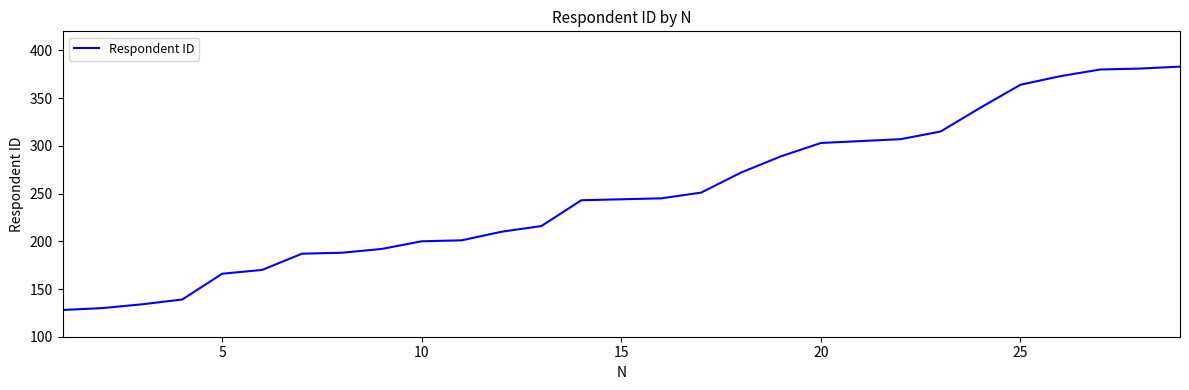

How many distinct data groups are displayed?

1